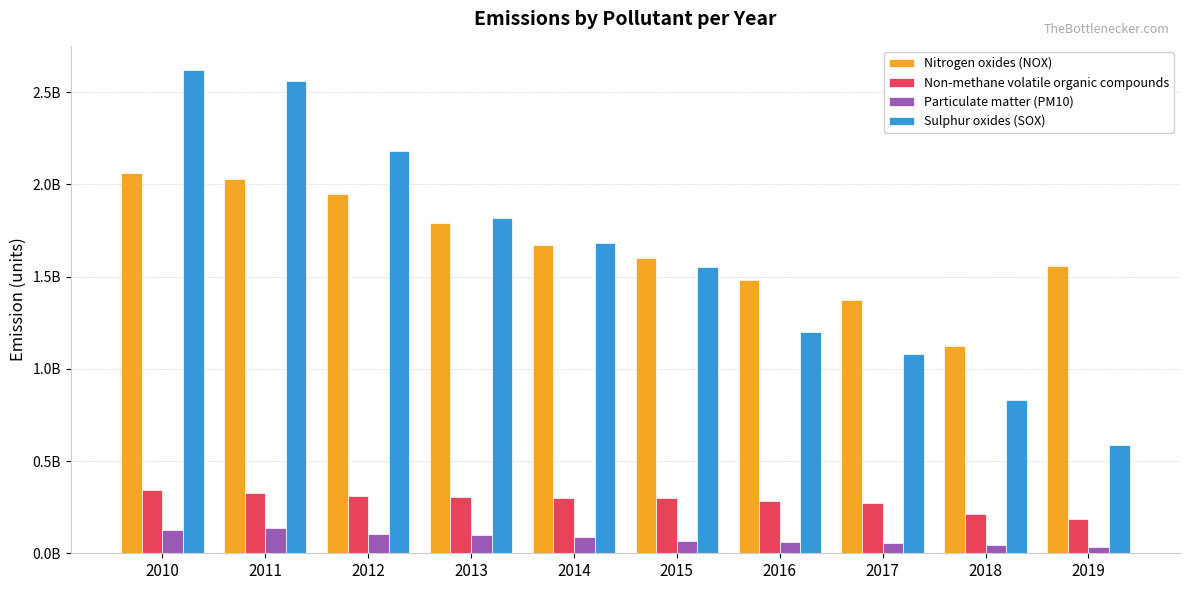

List the labels in order of Non-methane volatile organic compounds value, largest first.

2010, 2011, 2012, 2013, 2014, 2015, 2016, 2017, 2018, 2019